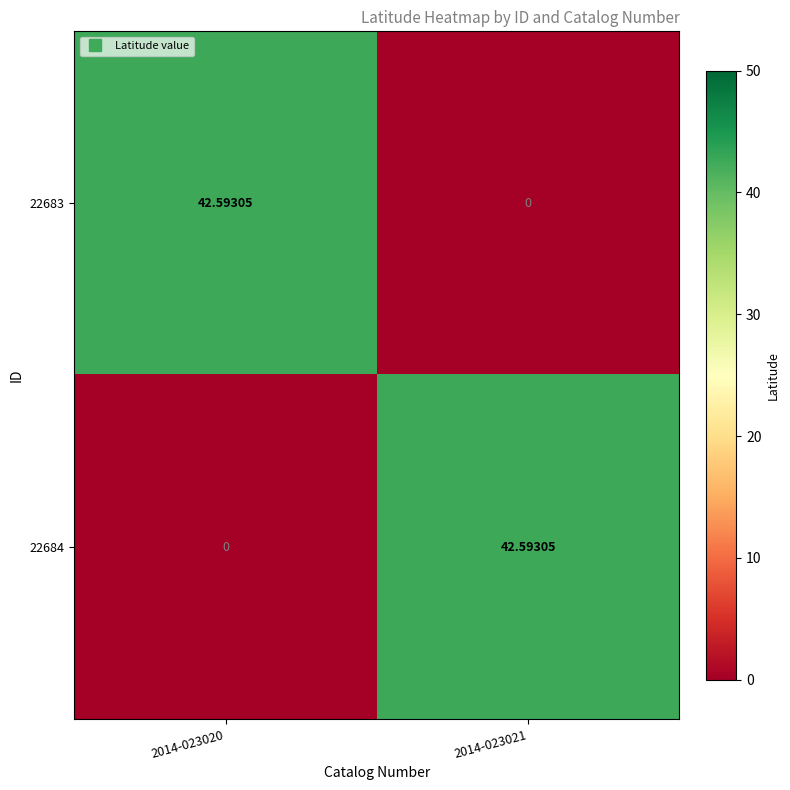

Is the value of 22683 at 2014-023021 greater than the value of 22684 at 2014-023021?

No